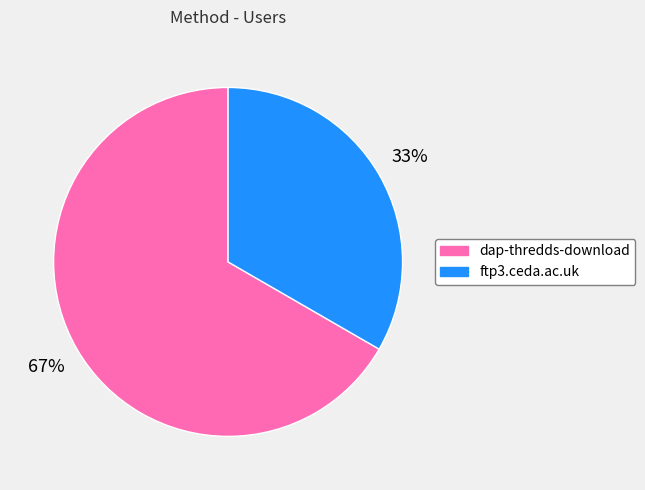

How many segments does this pie chart have?

2